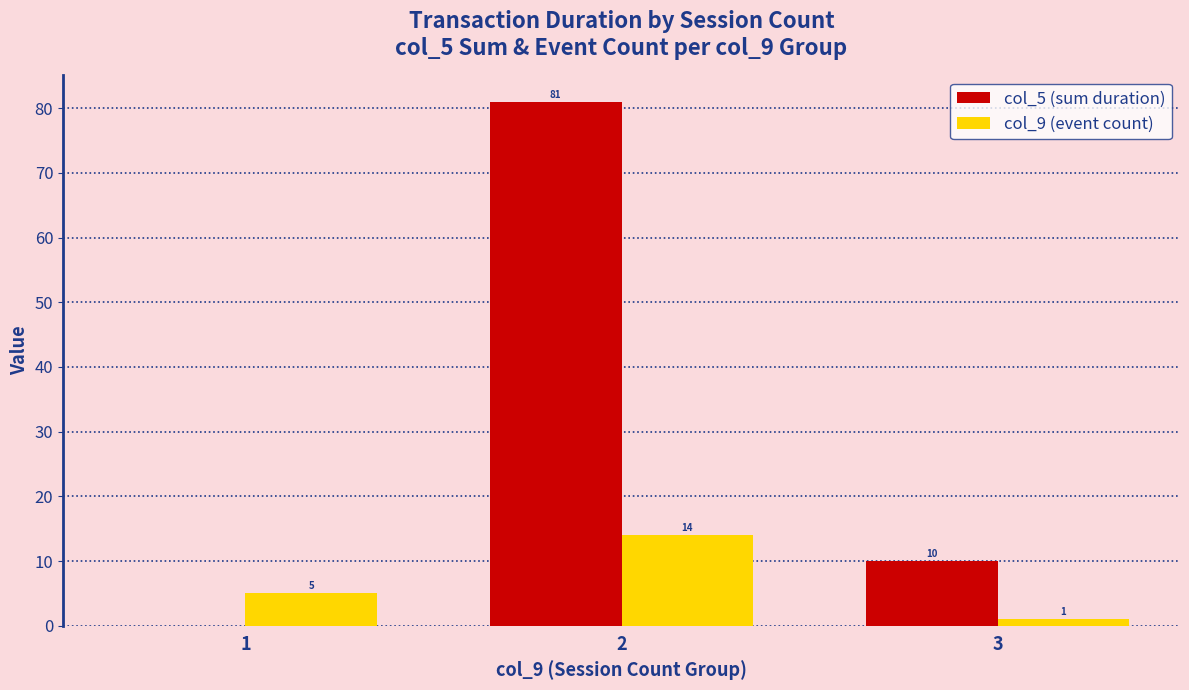

What is the maximum value shown in the chart?

81